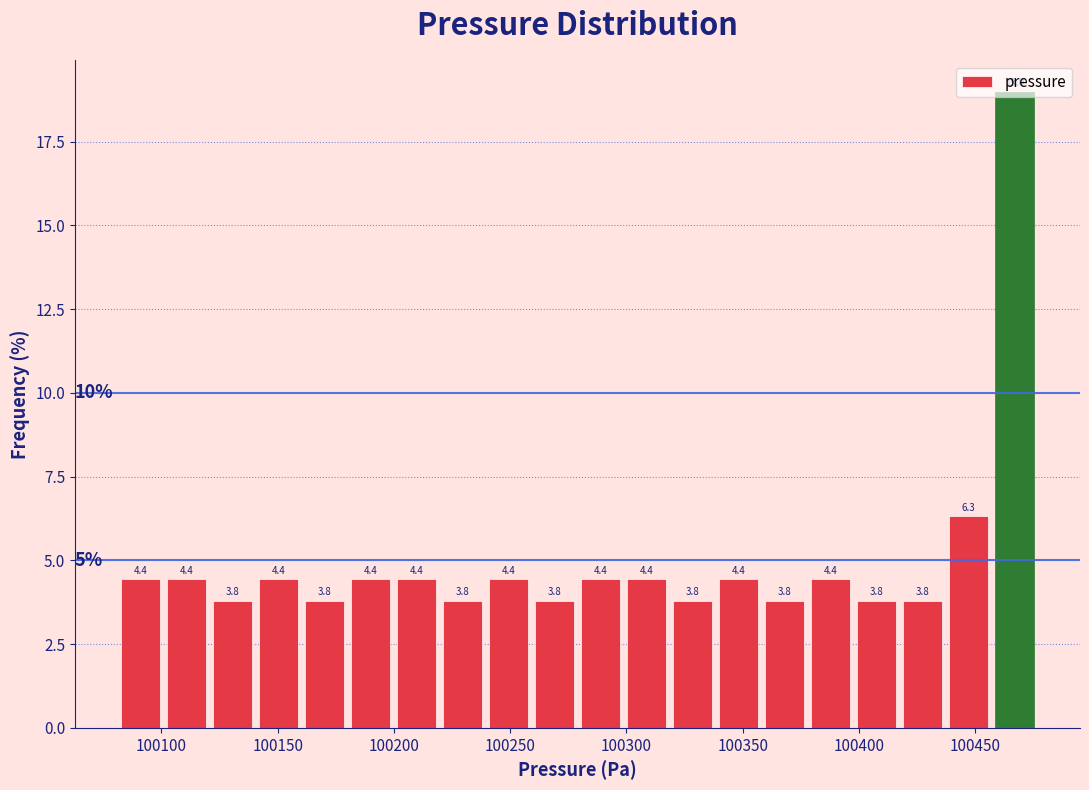

Read against the x-axis, roughly where is the centre of the tallest bar?

100465